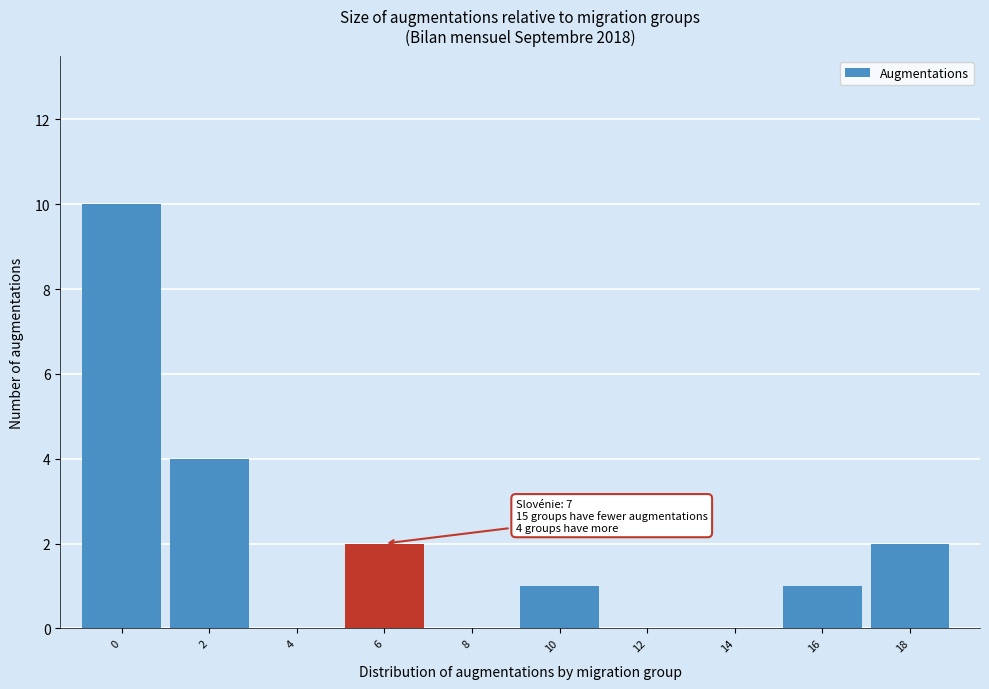

Reading left to right, extract all data points from this chart.

0=10	2=4	4=0	6=2	8=0	10=1	12=0	14=0	16=1	18=2